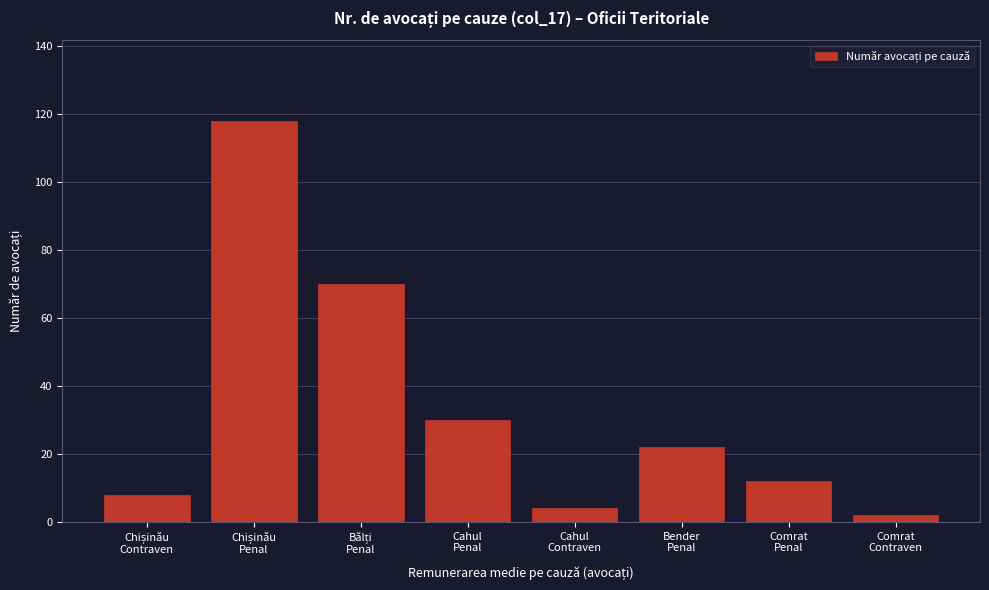

Reading left to right, extract all data points from this chart.

8	118	70	30	4	22	12	2